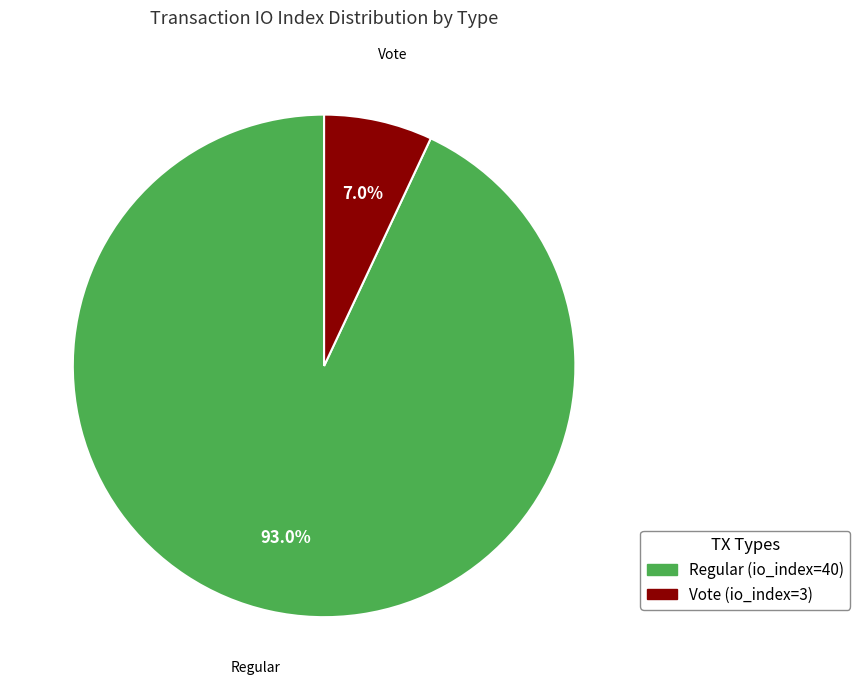

Is the sum of Vote (io_index=3) and Regular (io_index=40) greater than half?

Yes